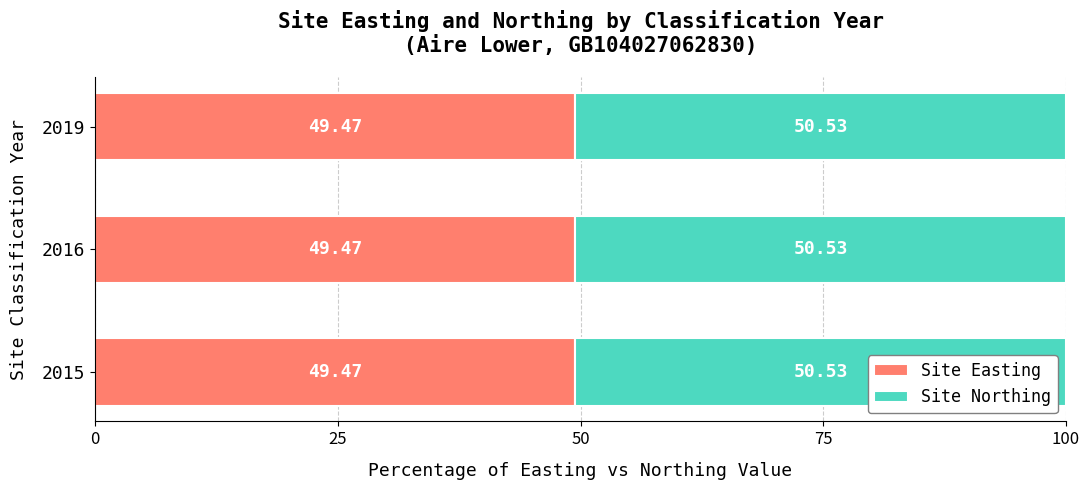

The Site Easting series shows 669296 at 2016. True or false?

False